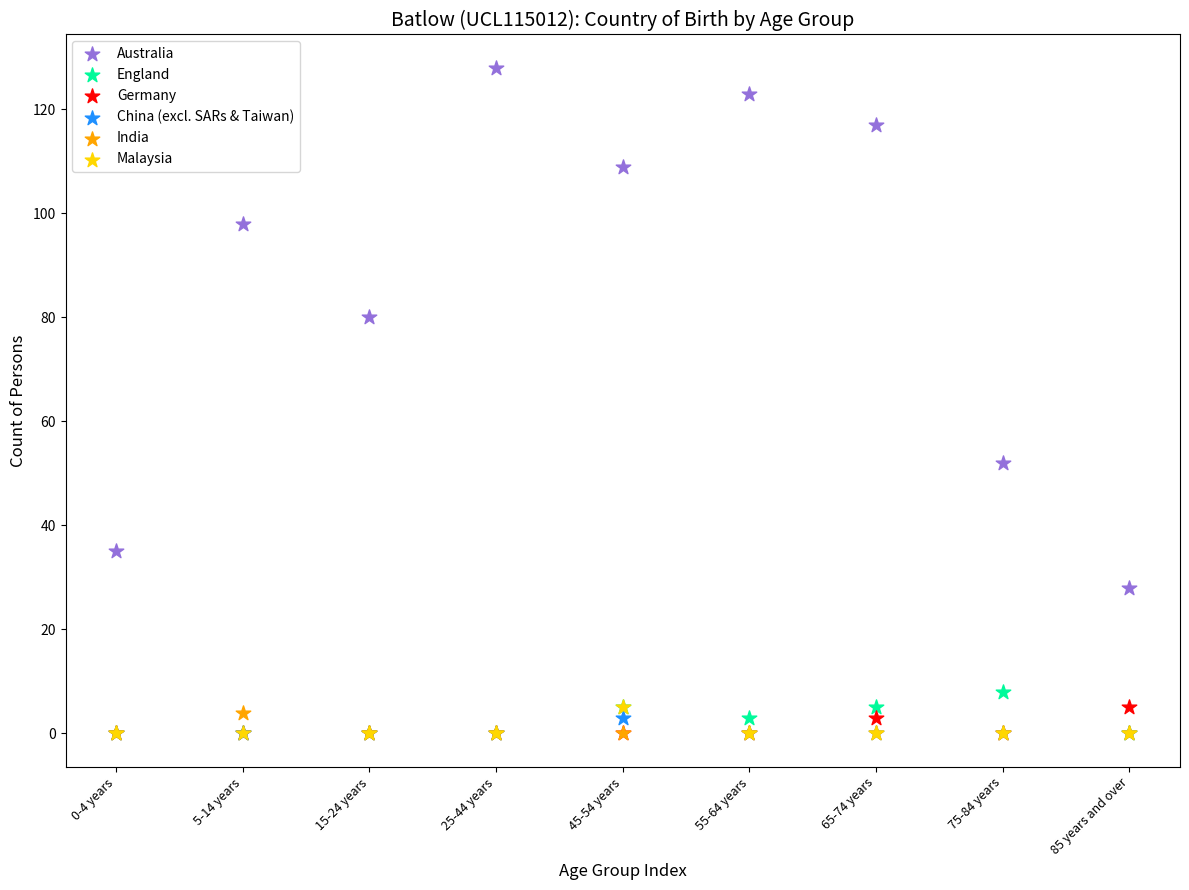

In the Australia series, what Y value is closest to 78?

80